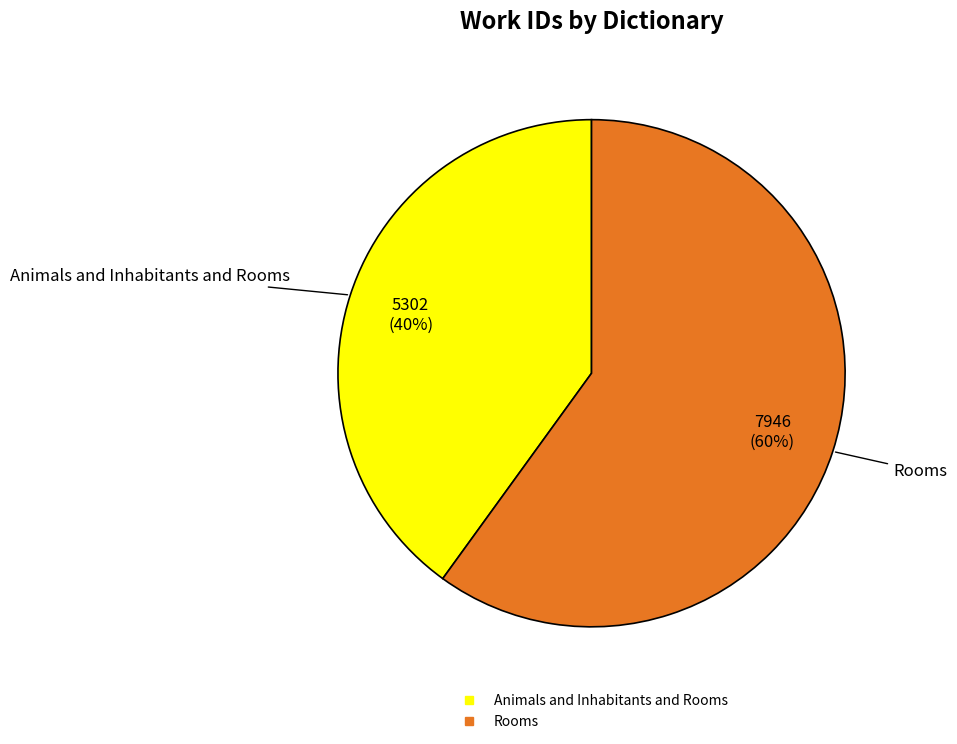

Between Rooms and Animals and Inhabitants and Rooms, which is larger?

Rooms